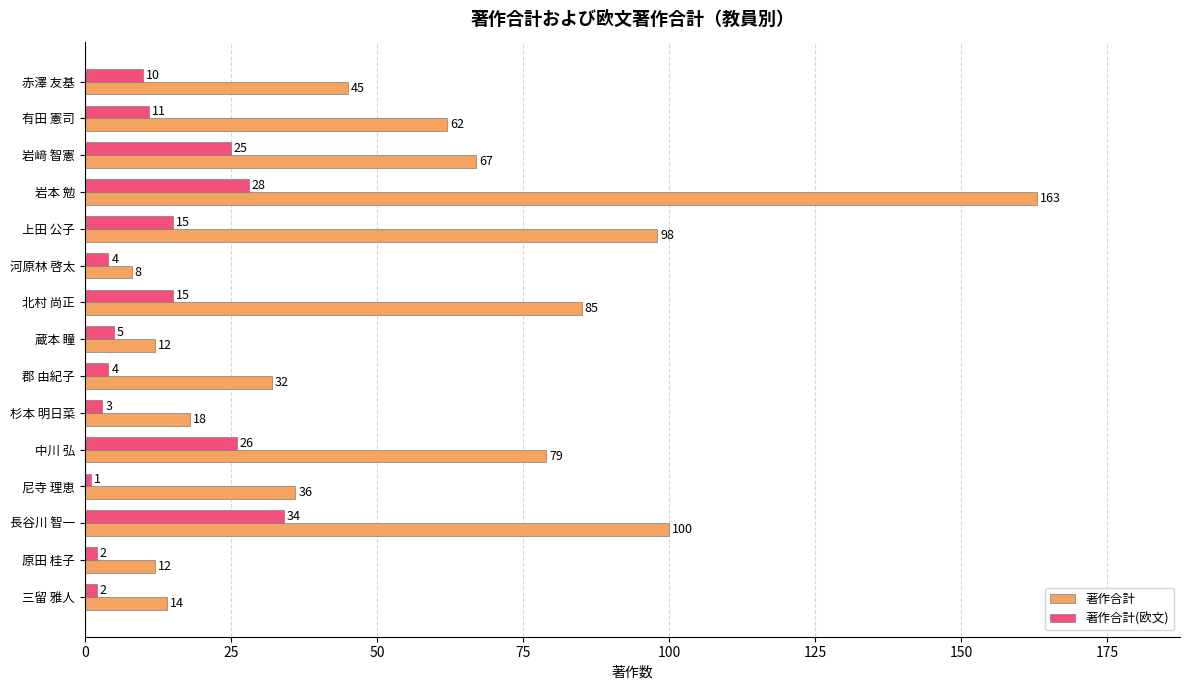

Is it true that 著作合計(欧文) equals 1 at 尼寺 理恵?

True